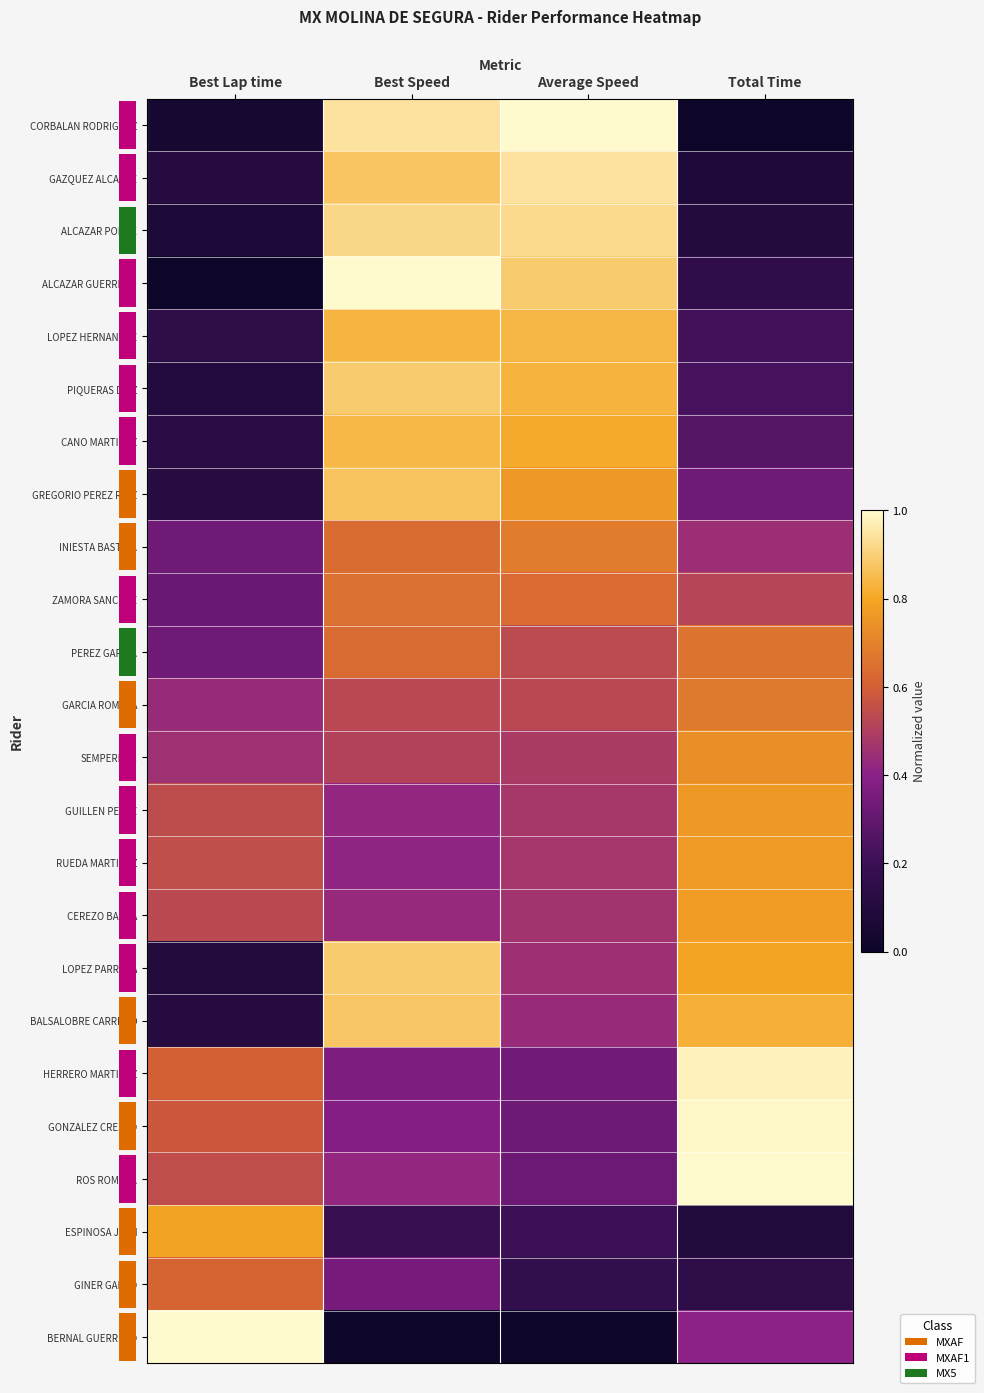

What is the difference between the highest and lowest values at Best Lap time?

1.0